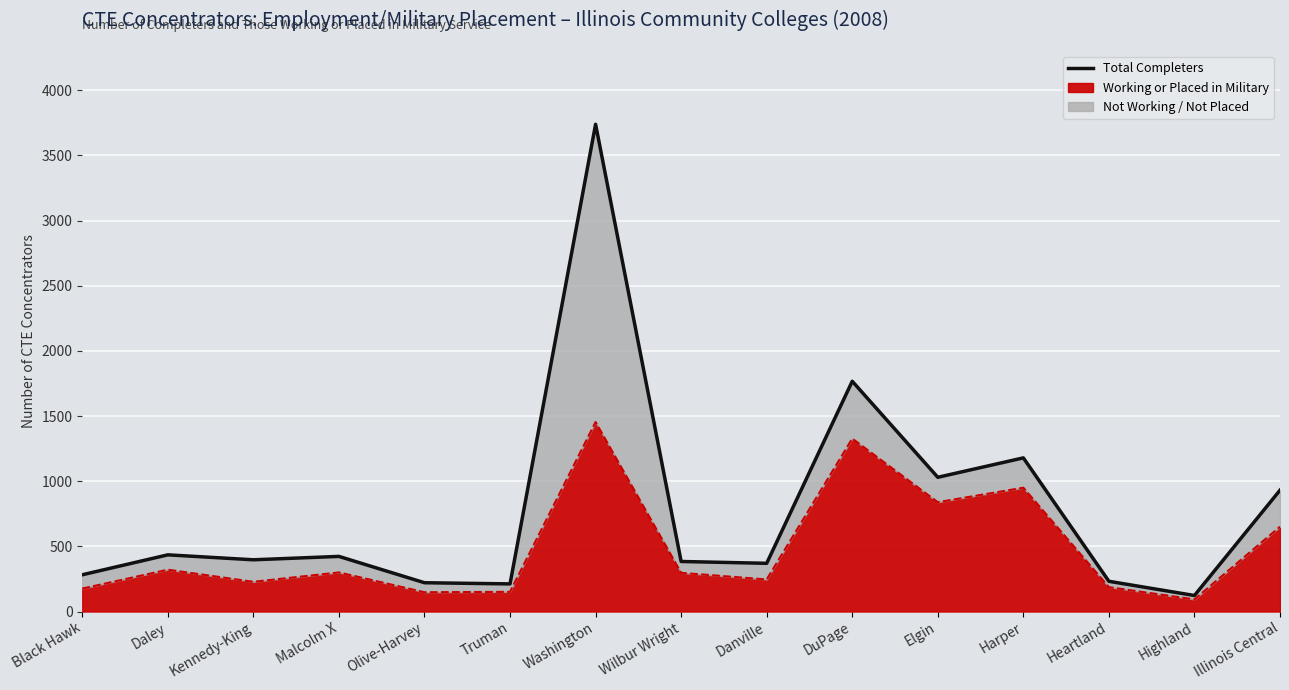

How many interior local valleys does the Working/Military Total (line) series have?

5